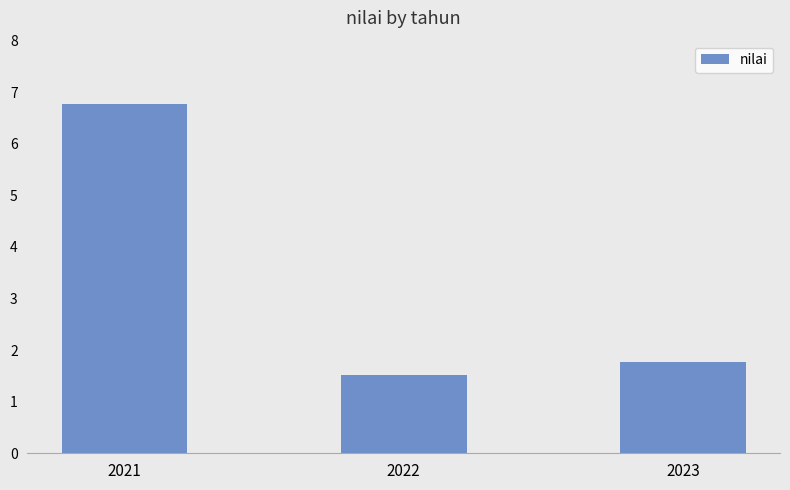

What is the maximum value shown in the chart?

6.8